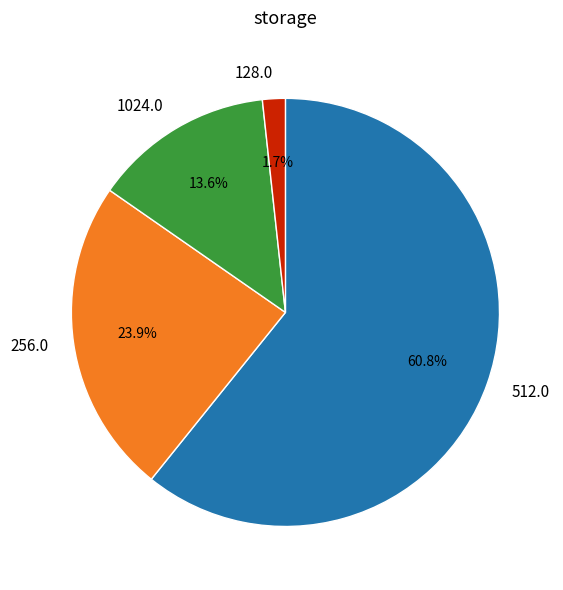

Combined, what portion of the pie is 512.0 and 1024.0?

74.4%